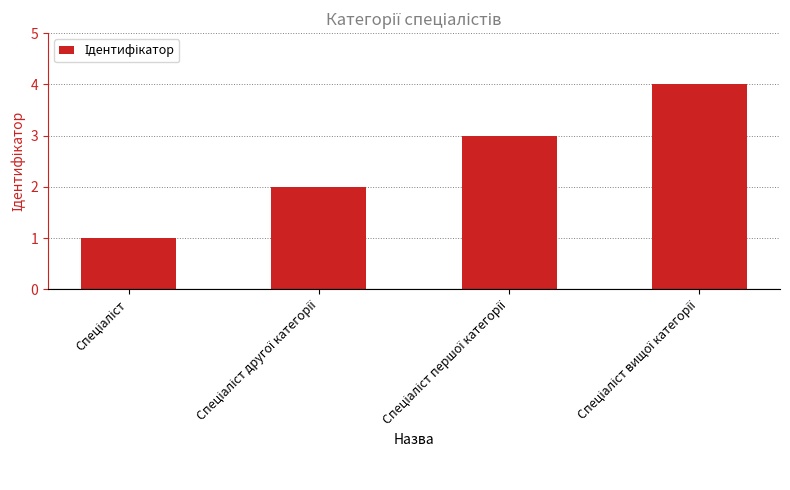

What is the difference between the maximum and minimum values?

3